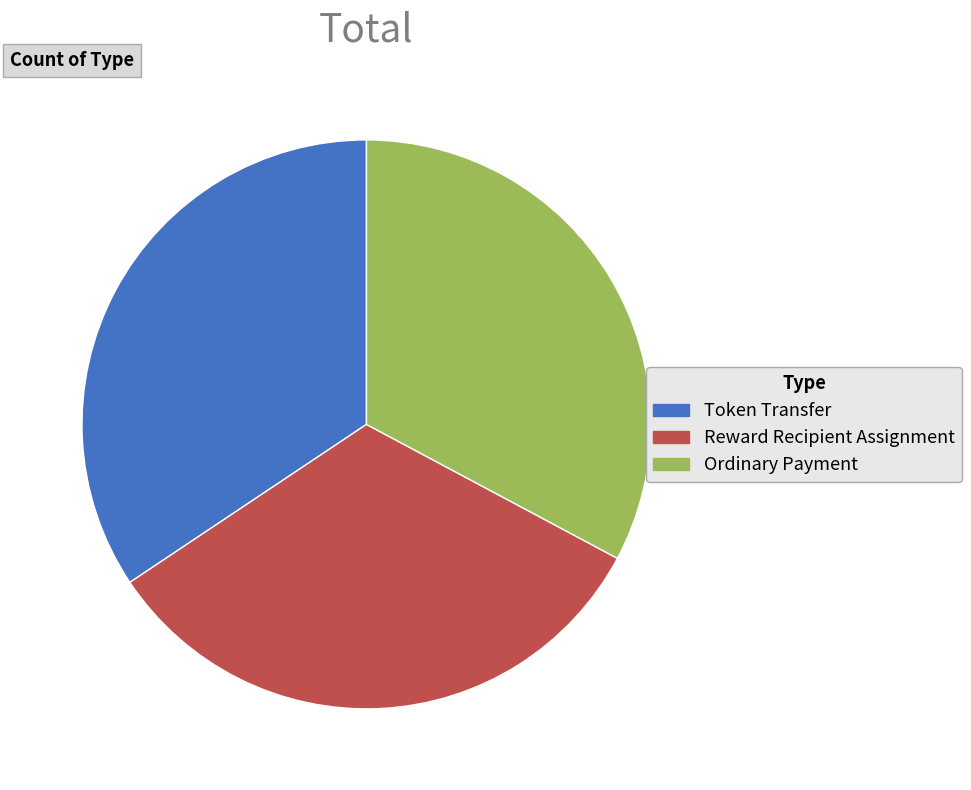

Is it true that Reward Recipient Assignment is 33% of the pie?

True